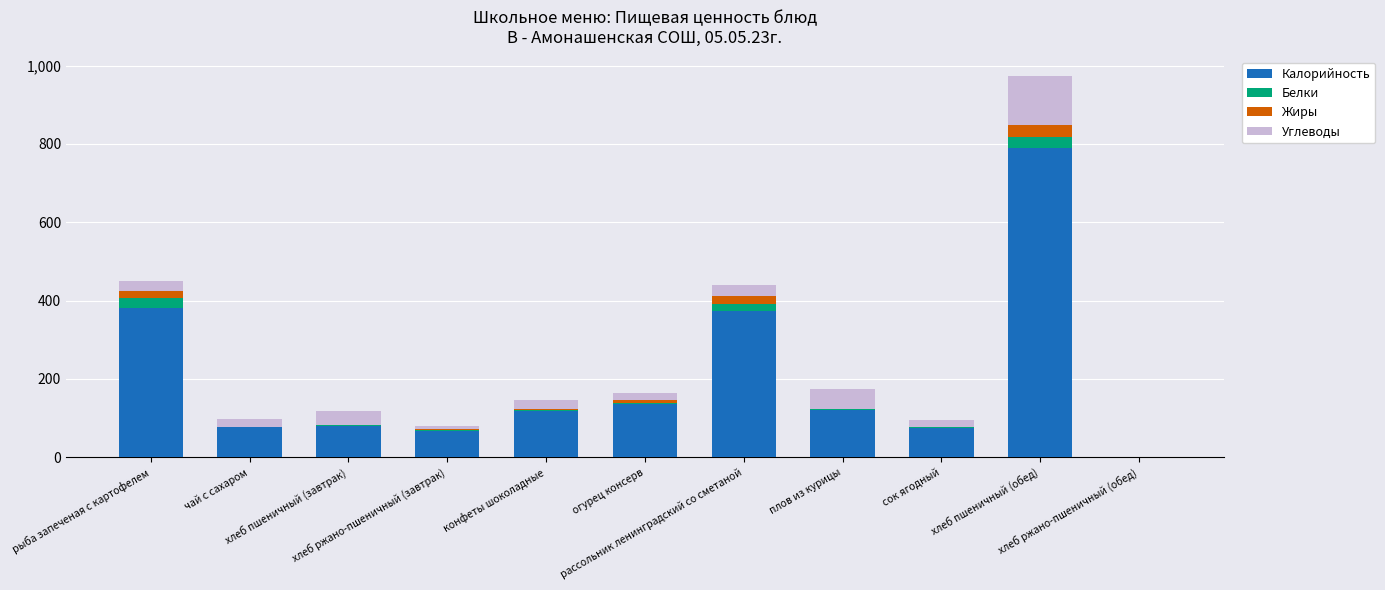

What is the sum of all Калорийность values?

2218.2